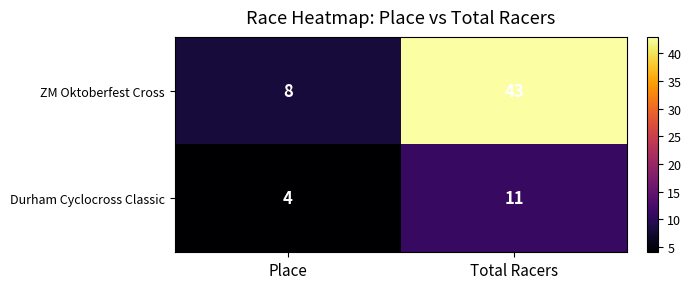

At which category does the chart reach its minimum across all series?

Place